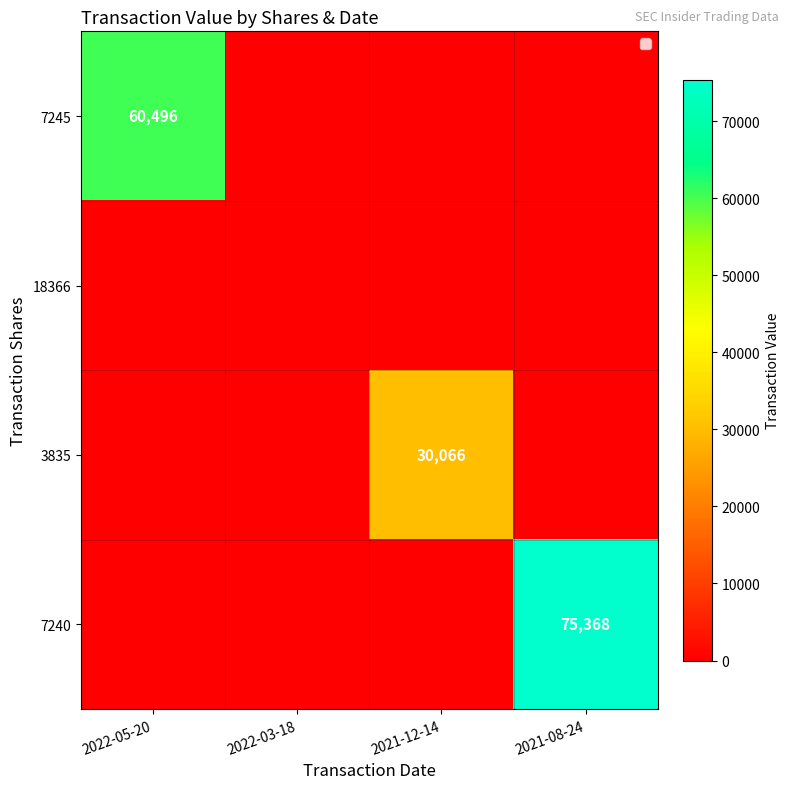

The 7240 series shows 31721 at 2021-08-24. True or false?

False